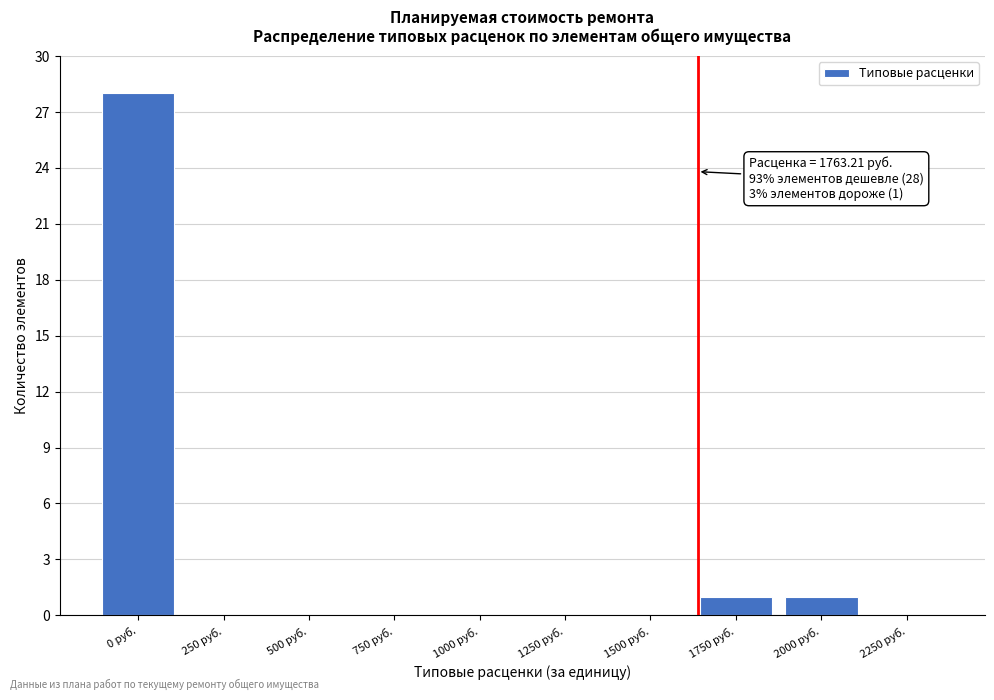

Reading left to right, extract all data points from this chart.

0 руб.=28	250 руб.=0	500 руб.=0	750 руб.=0	1000 руб.=0	1250 руб.=0	1500 руб.=0	1750 руб.=1	2000 руб.=1	2250 руб.=0